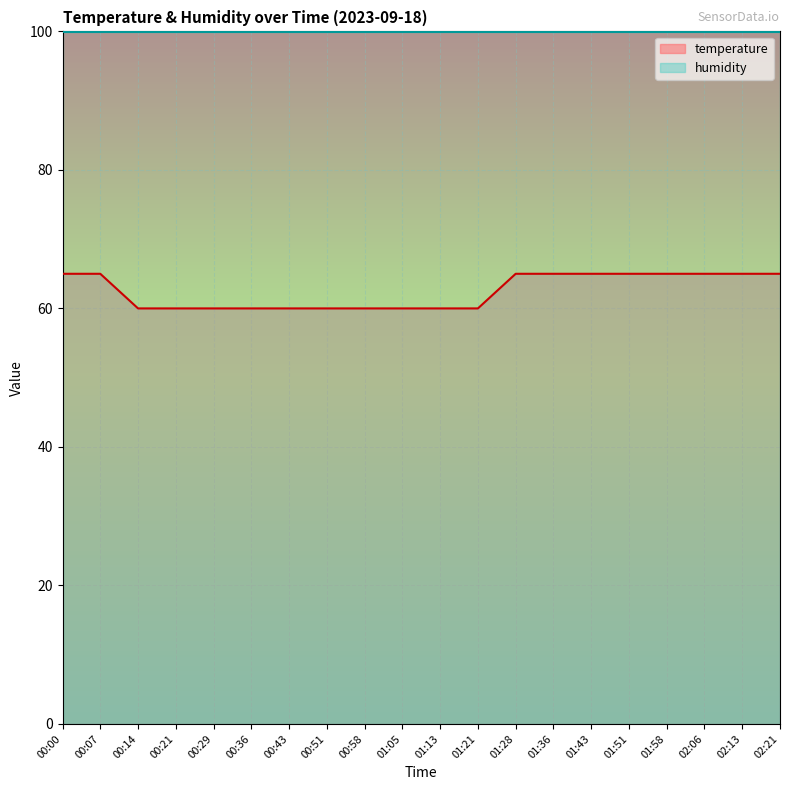

What is the sum of the values at 02:13 and 01:51?

130.0